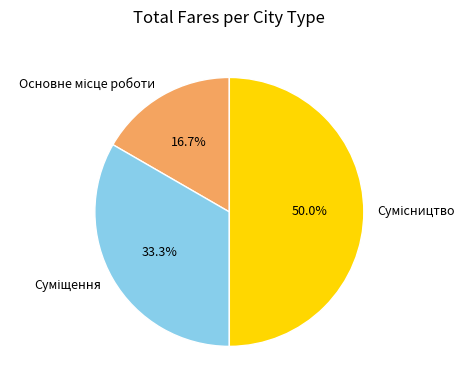

To the nearest percent, what is the difference between the Основне місце роботи and Суміщення slice percentages?

17%